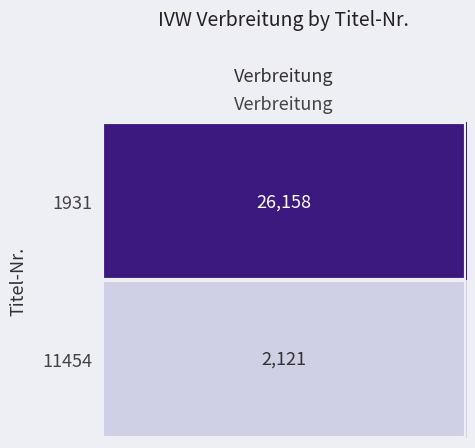

What is the smallest value displayed?

2121